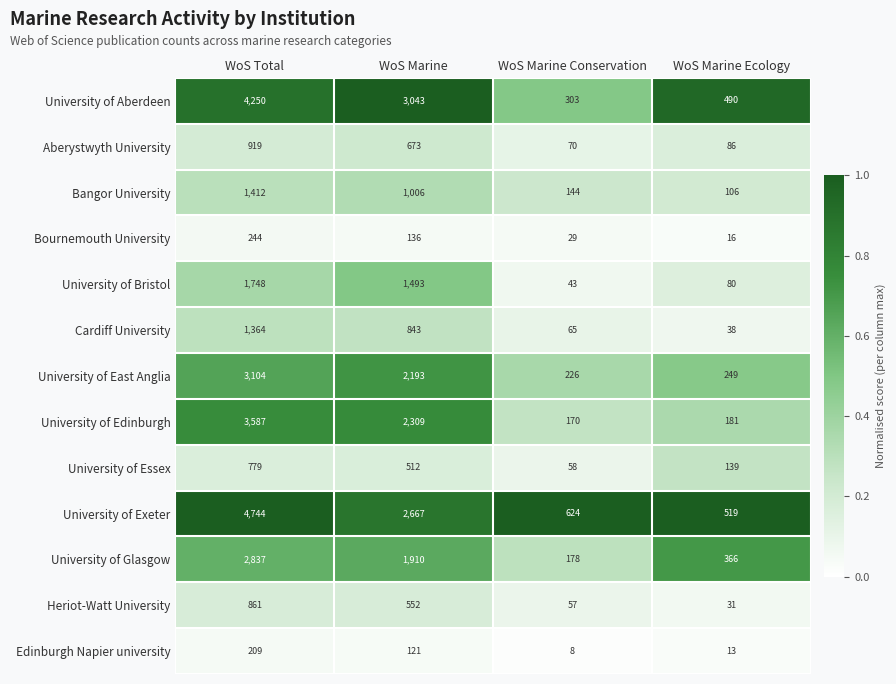

At which label does Bournemouth University reach its minimum?

WoS Marine Ecology